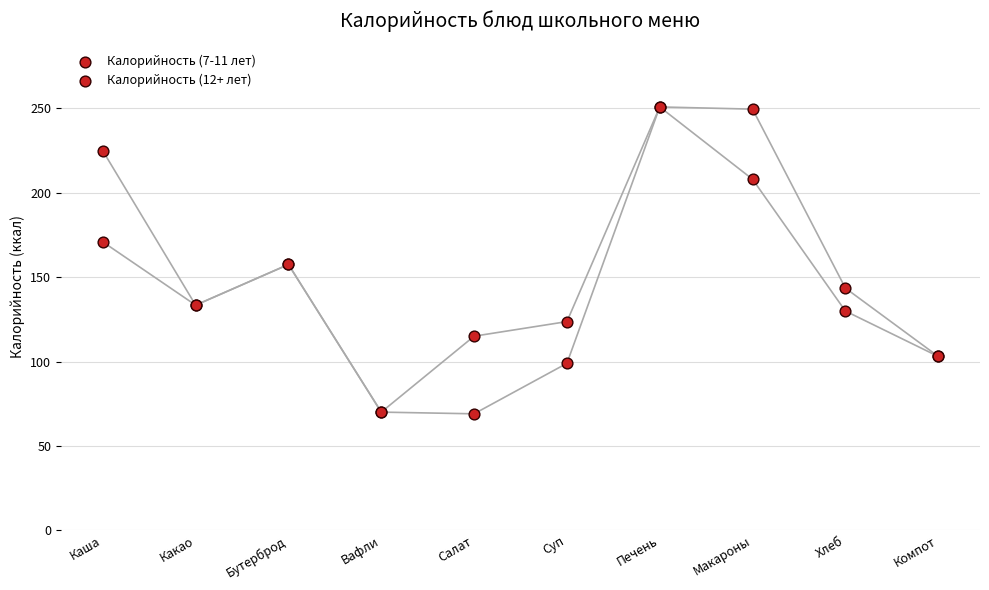

What are all the series names shown in the legend?

Калорийность (7-11 лет), Калорийность (12+ лет)